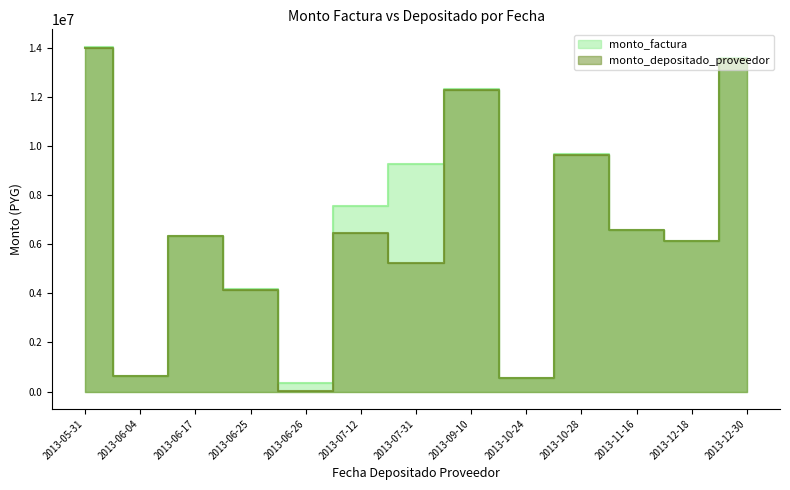

What are all the series names shown in the legend?

monto_factura, monto_depositado_proveedor